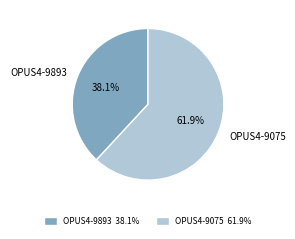

Count the number of slices in the pie.

2